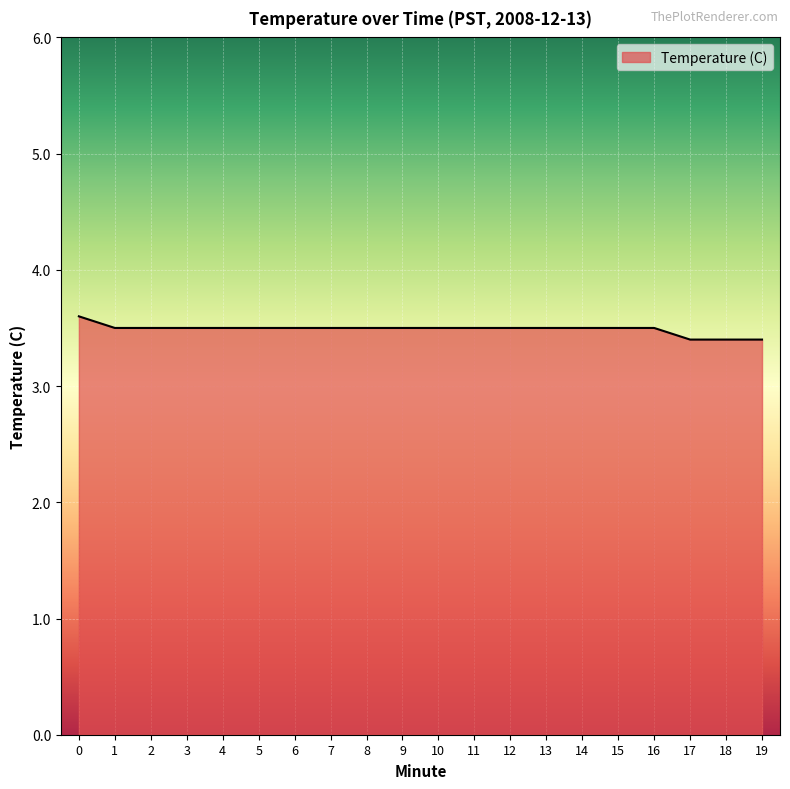

What is the minimum value shown in the chart?

3.4